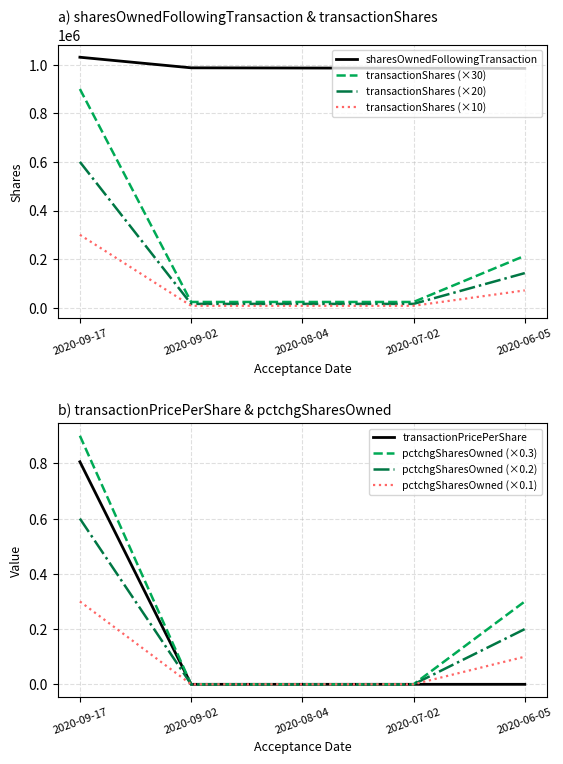

Which series has the largest range (max minus min)?

transactionShares